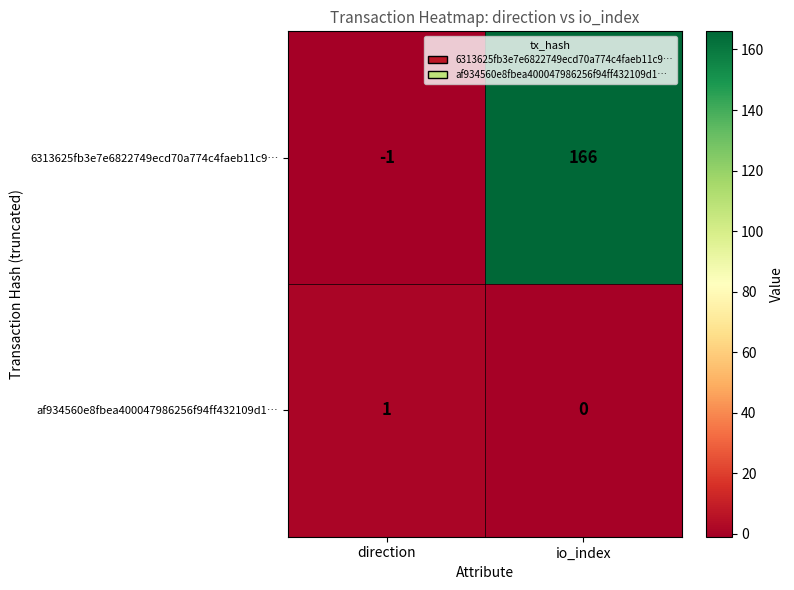

Rank the series by their average value, from lowest to highest.

af934560e8fbea400047986256f94ff432109d1…, 6313625fb3e7e6822749ecd70a774c4faeb11c9…